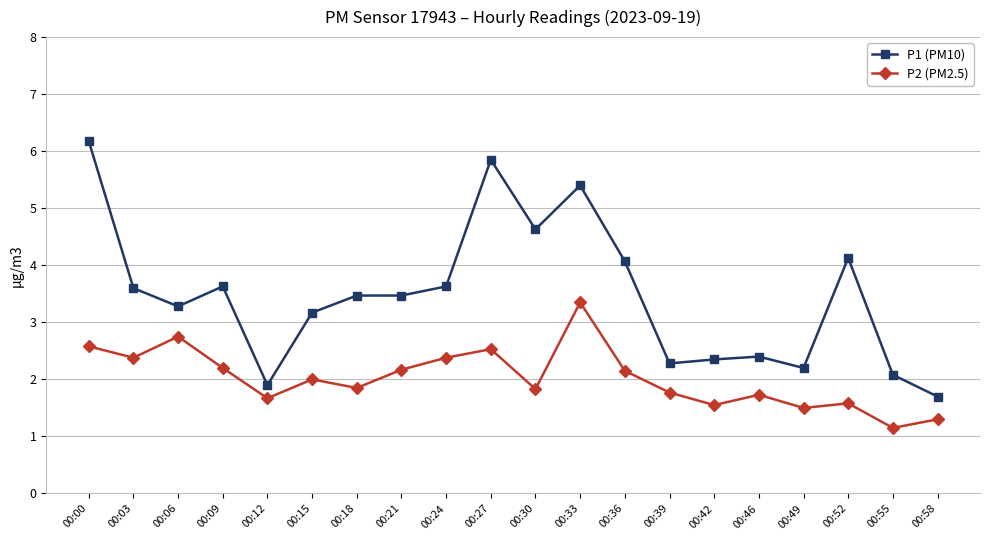

At 00:00, list the series in order from largest to smallest.

P1 (PM10), P2 (PM2.5)